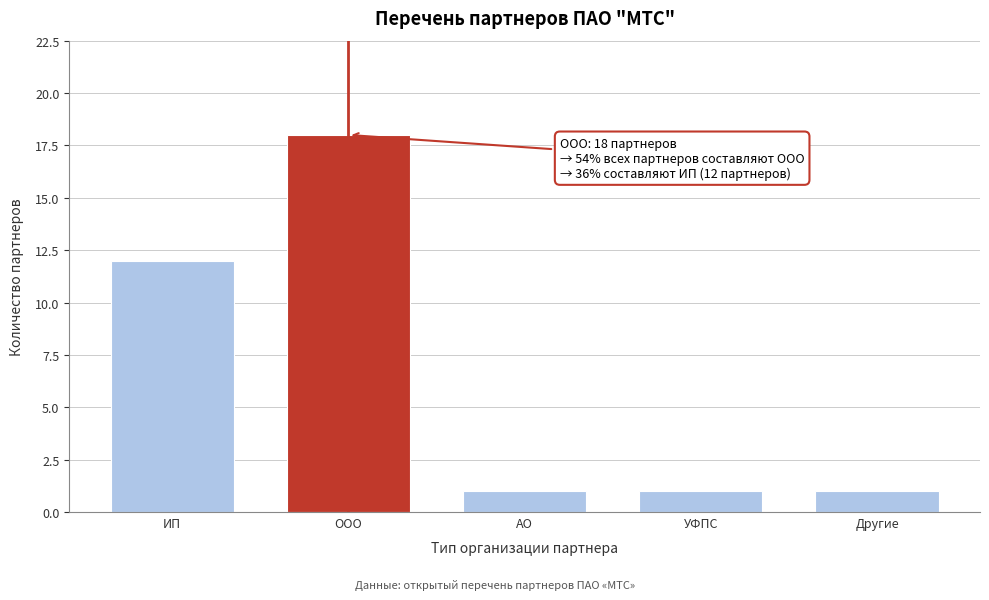

Reading right to left, what are all the values shown in this chart?

Другие=1	УФПС=1	АО=1	ООО=18	ИП=12